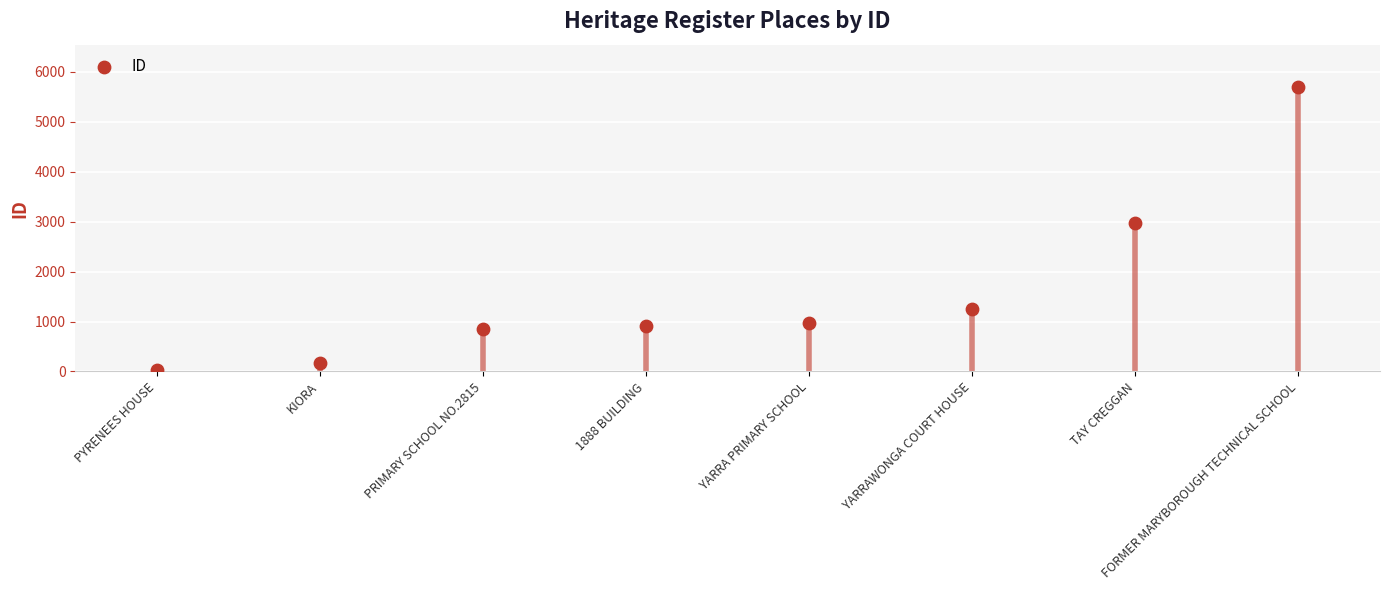

What Y value in the scatter plot is closest to 2860?

2976